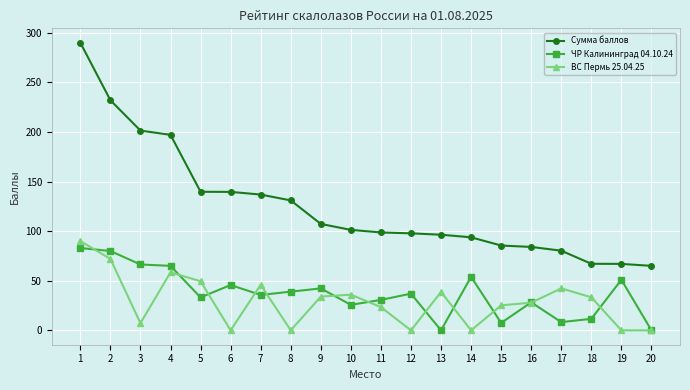

What is the sum of all Сумма баллов values?

2512.0